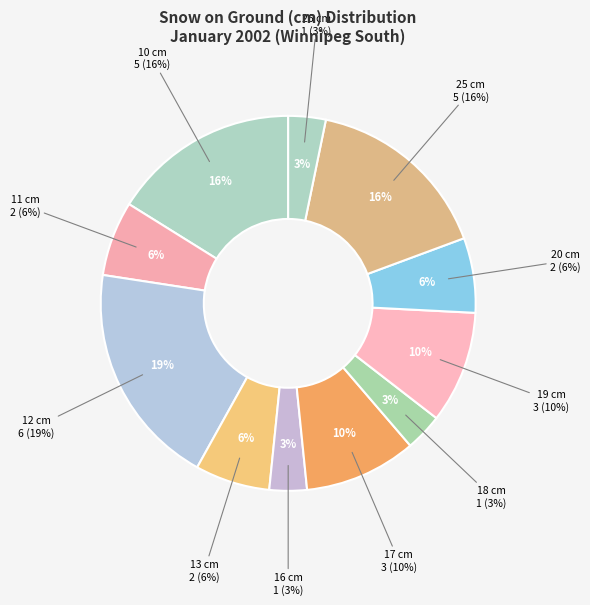

Does 5 account for over 50% of the chart?

No